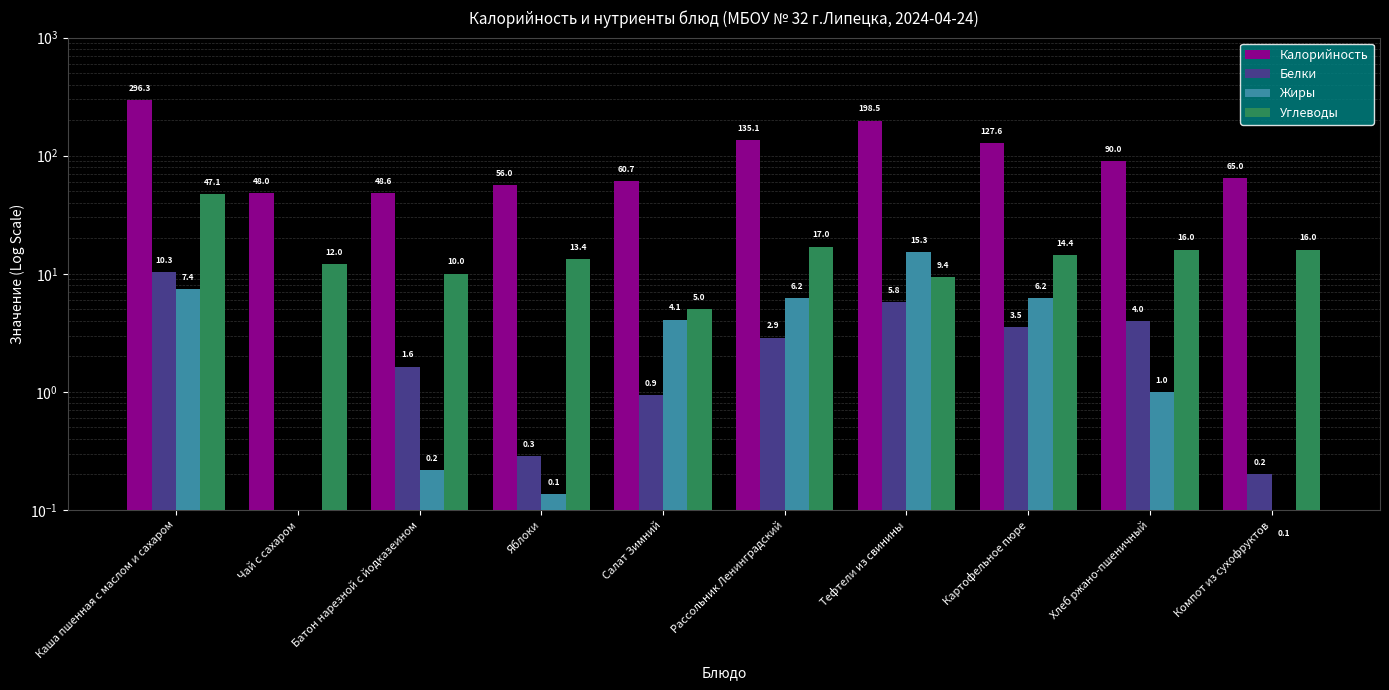

What is the greatest value displayed?

296.3